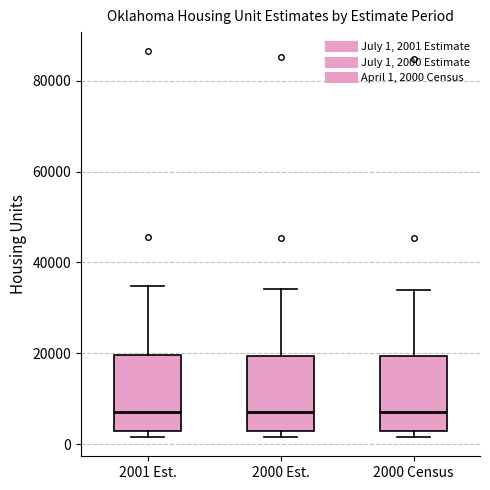

Where does the upper whisker of the box for 2000 Est. end on the y-axis? The values are not printed on the chart, so give them approximately, as read against the axis.

34000